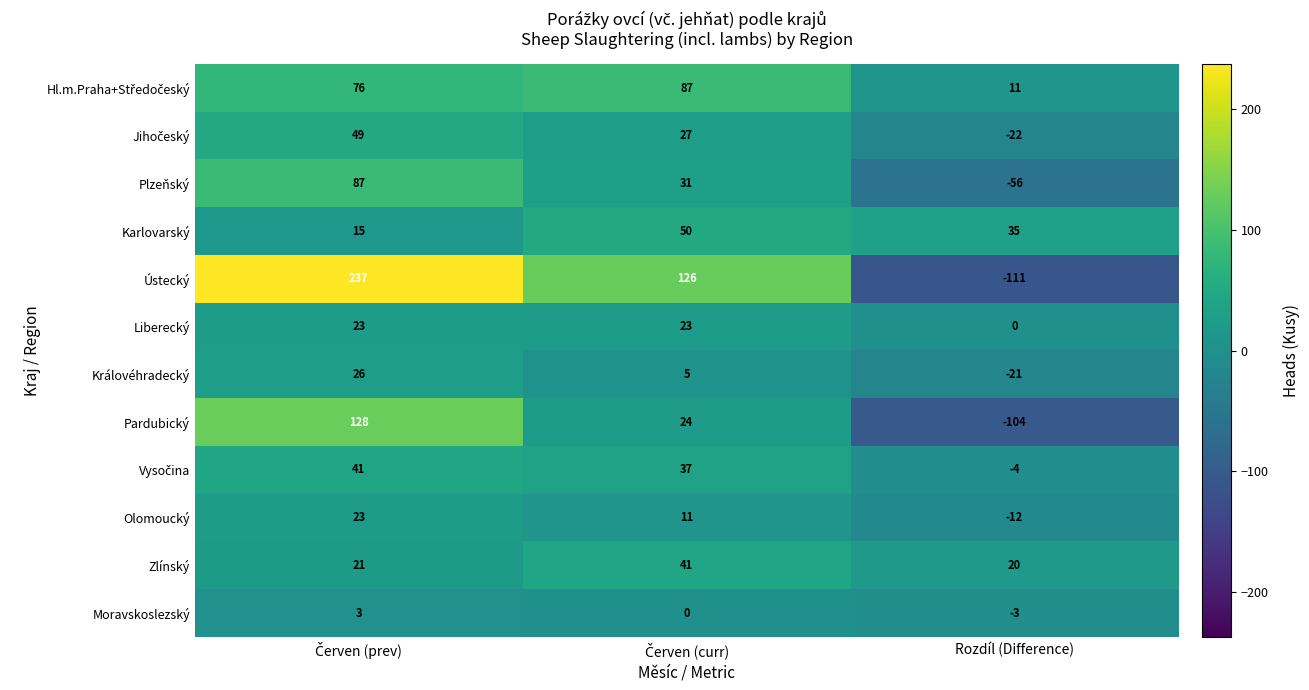

What is the difference between the maximum and minimum values in the Moravskoslezský series?

6